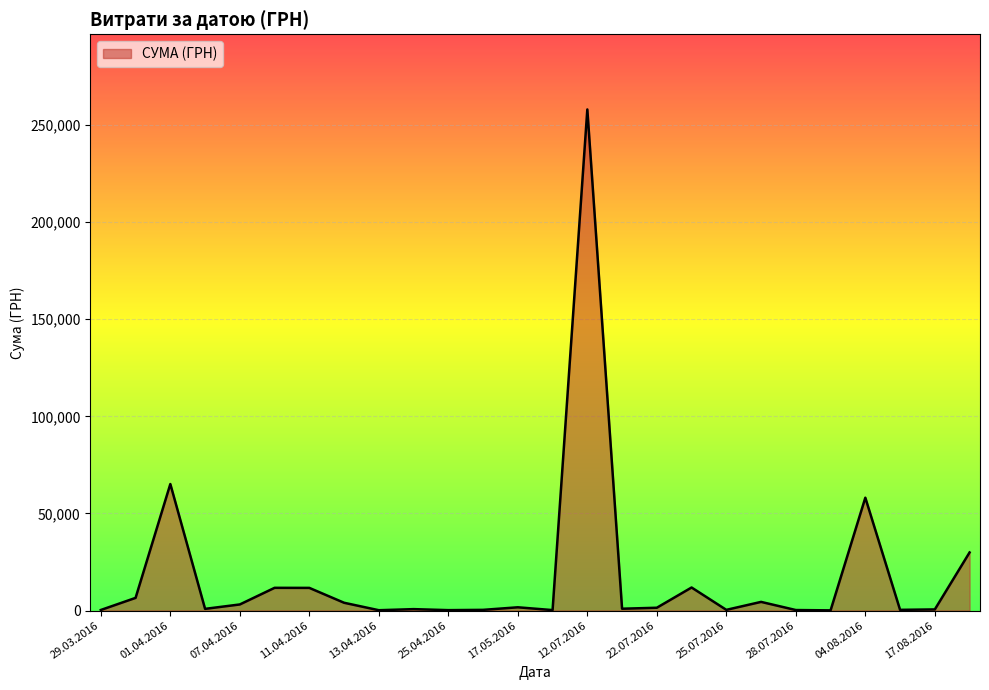

What is the difference between the maximum and minimum values?

257904.0